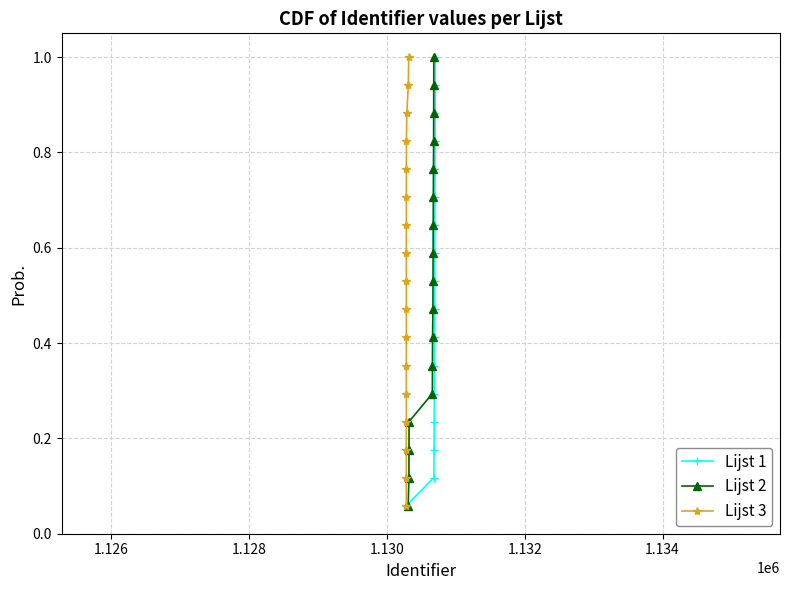

True or false: Lijst 1 has more than 2 points higher than both neighbors.

False